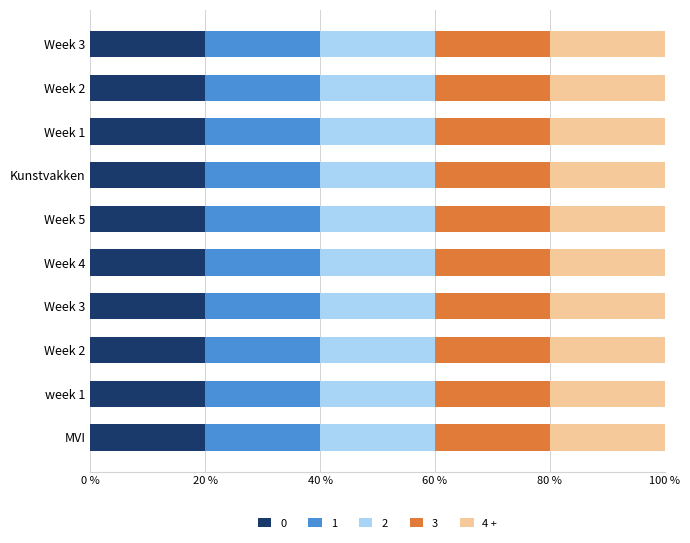

What are all the series names shown in the legend?

0, 1, 2, 3, 4 +